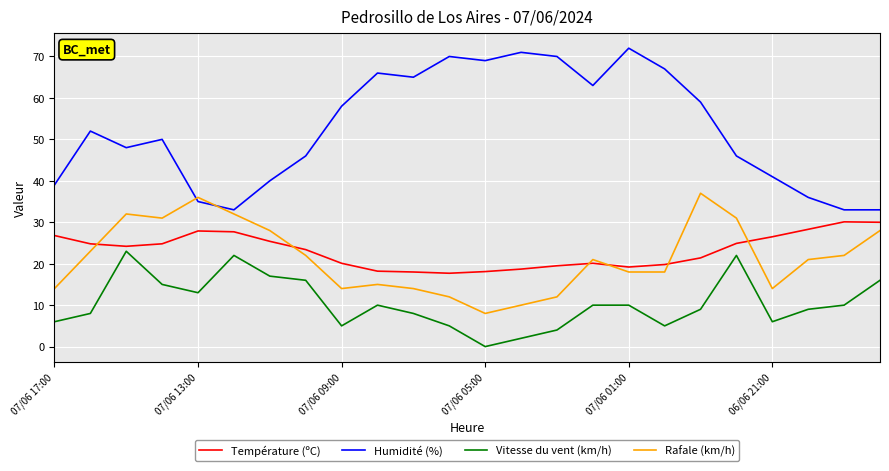

List the series in order of their peak value, lowest first.

Vitesse du vent (km/h), Température (ºC), Rafale (km/h), Humidité (%)